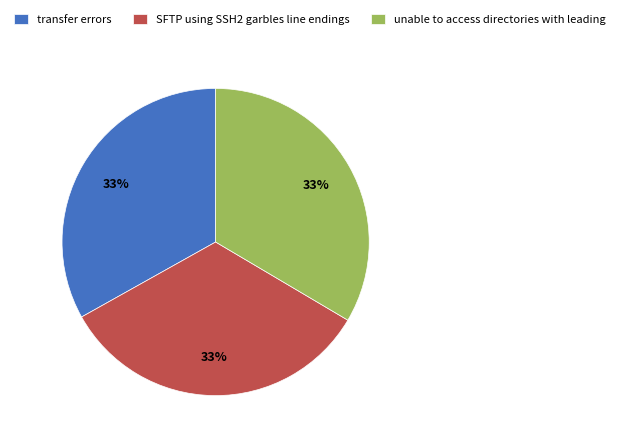

What percentage is the transfer errors slice, to the nearest percent?

33%